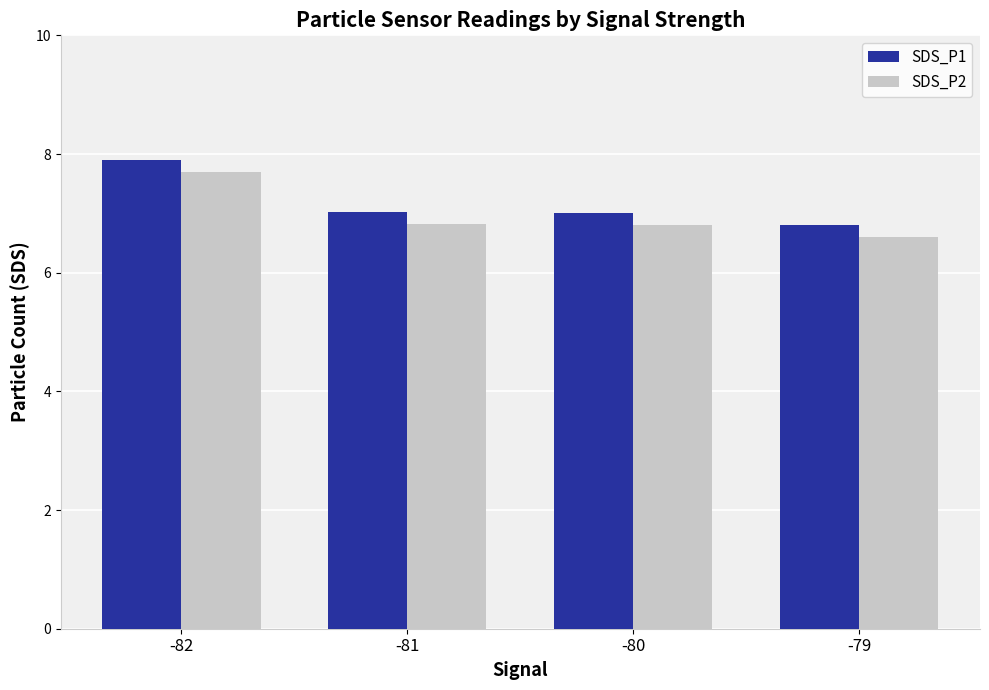

Which series has the largest total across all categories?

SDS_P1